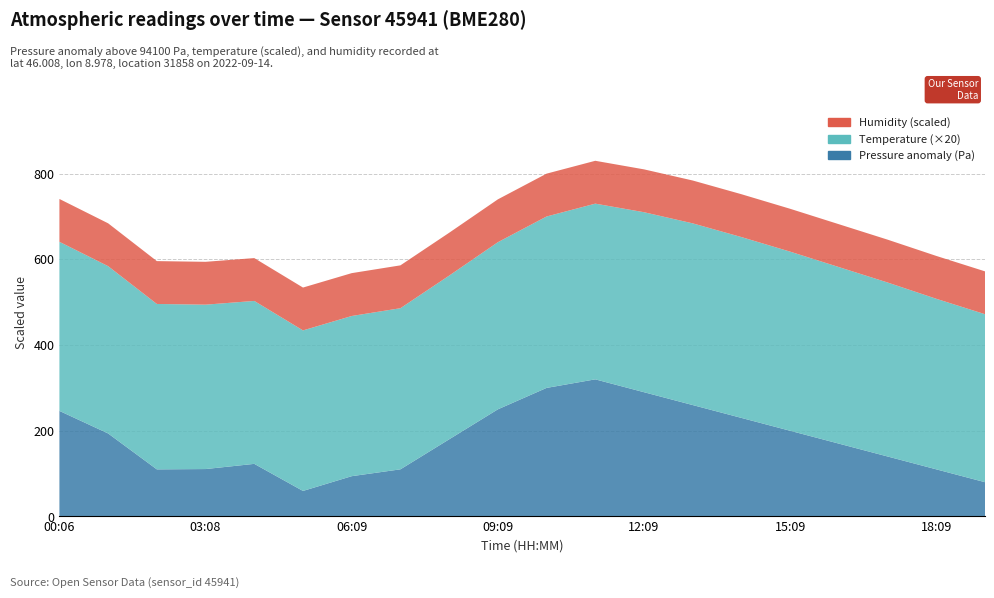

Reading left to right, extract all data points from this chart.

pressure: 94346.3	94293.7	94209.9	94210.7	94222.8	94159.6	94194.0	94210.0	94280.0	94350.0	94400.0	94420.0	94390.0	94360.0	94330.0	94300.0	94270.0	94240.0	94210.0	94180.0
temperature: 19.7	19.5	19.3	19.2	19.0	18.7	18.7	18.8	19.1	19.5	20.0	20.5	21.0	21.2	21.1	20.9	20.6	20.3	19.9	19.6
humidity: 100.0	100.0	100.0	100.0	100.0	100.0	100.0	100.0	100.0	100.0	100.0	100.0	100.0	100.0	100.0	100.0	100.0	100.0	100.0	100.0